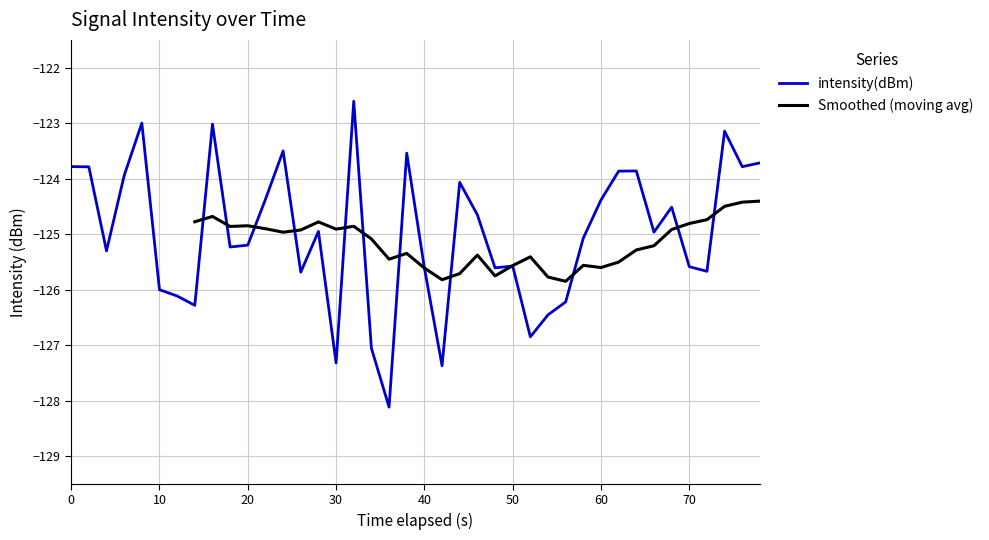

The value of intensity(dBm) at 40 is -177.3. True or false?

False